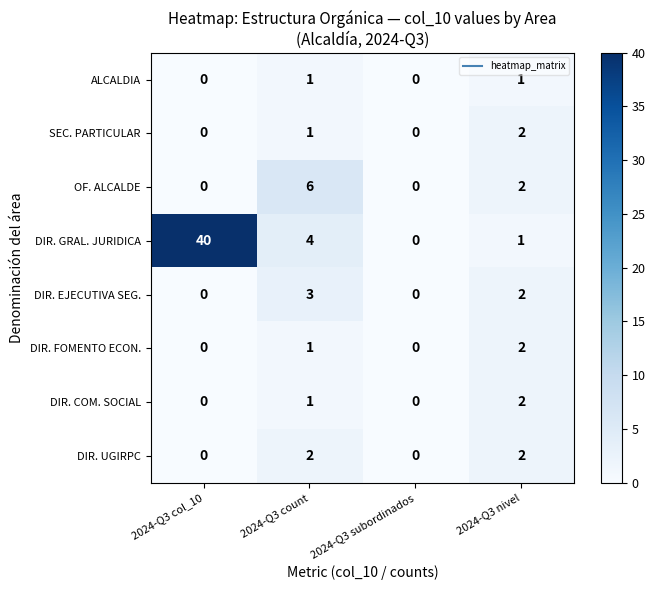

Between 2024-Q3 count and 2024-Q3 subordinados, which series saw the biggest shift?

OF. ALCALDE